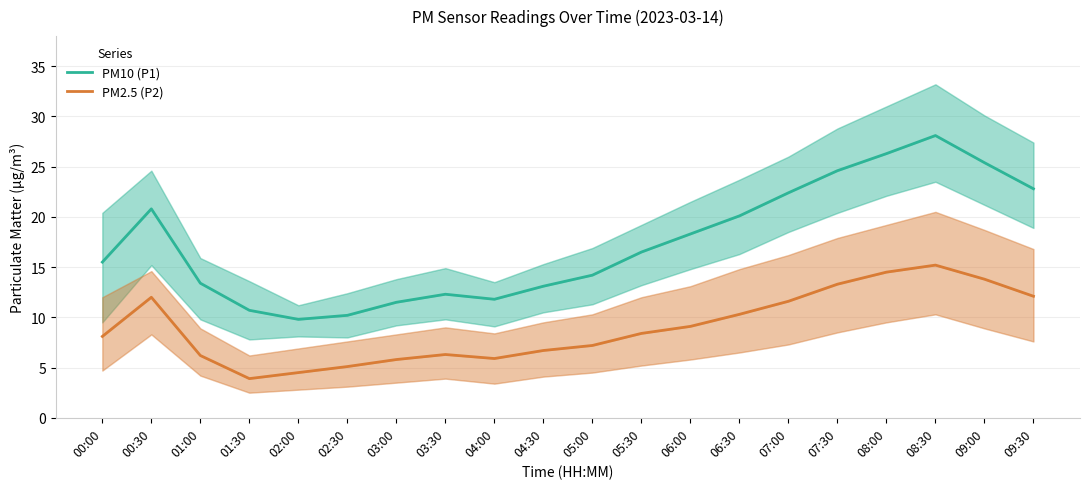

Which label corresponds to the largest value in the chart?

08:30